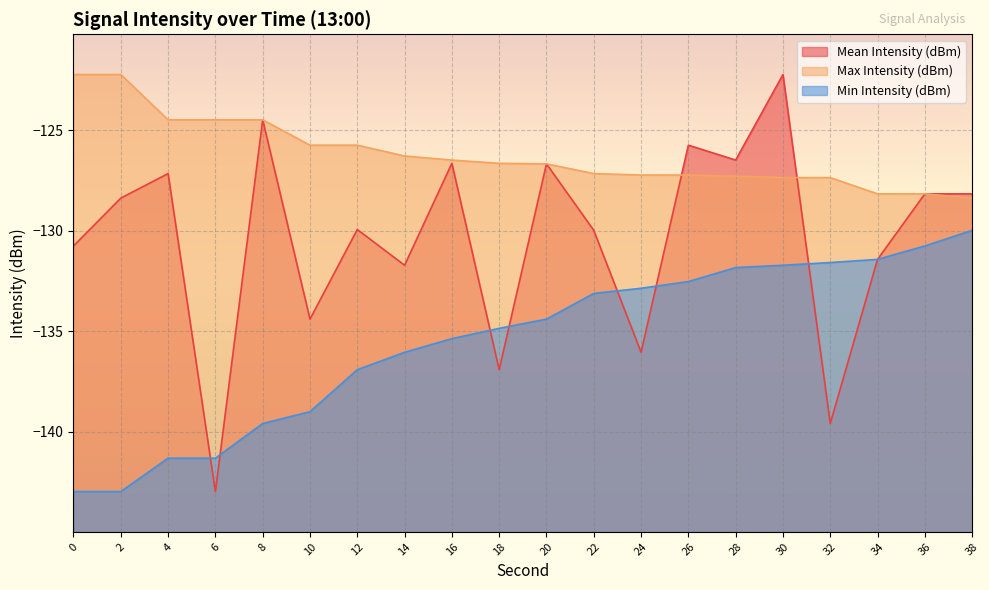

Rank the series at 30 from lowest to highest value.

Min Intensity (dBm), Max Intensity (dBm), Mean Intensity (dBm)